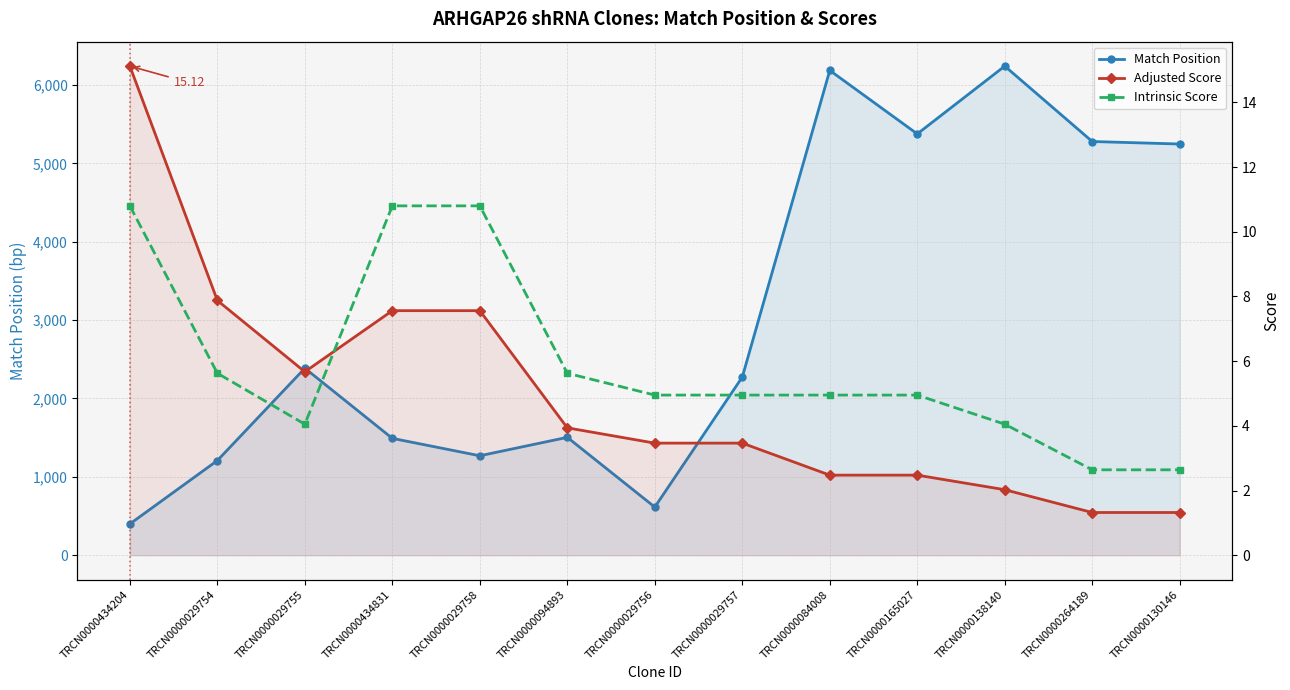

At which label does Match Position first exceed 2273?

TRCN0000029755